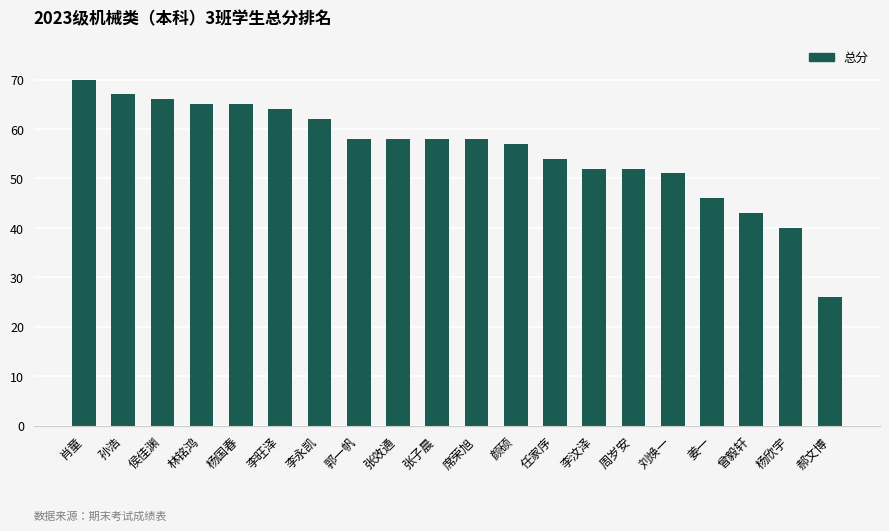

Reading right to left, what are all the values shown in this chart?

郝文博=26	杨欣宇=40	曾毅轩=43	姜一=46	刘焕一=51	周岁安=52	李汶泽=52	任家序=54	颜硕=57	席荣旭=58	张子晨=58	张效通=58	郭一帆=58	李永凯=62	李旺泽=64	杨国春=65	林铭鸿=65	侯佳渊=66	孙浩=67	肖童=70